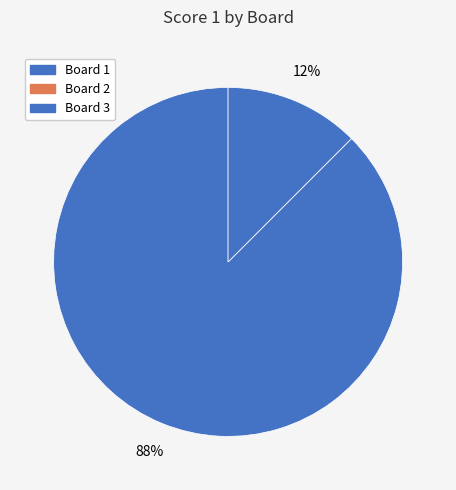

Which has a higher value, Board 1 or Board 3?

Board 1